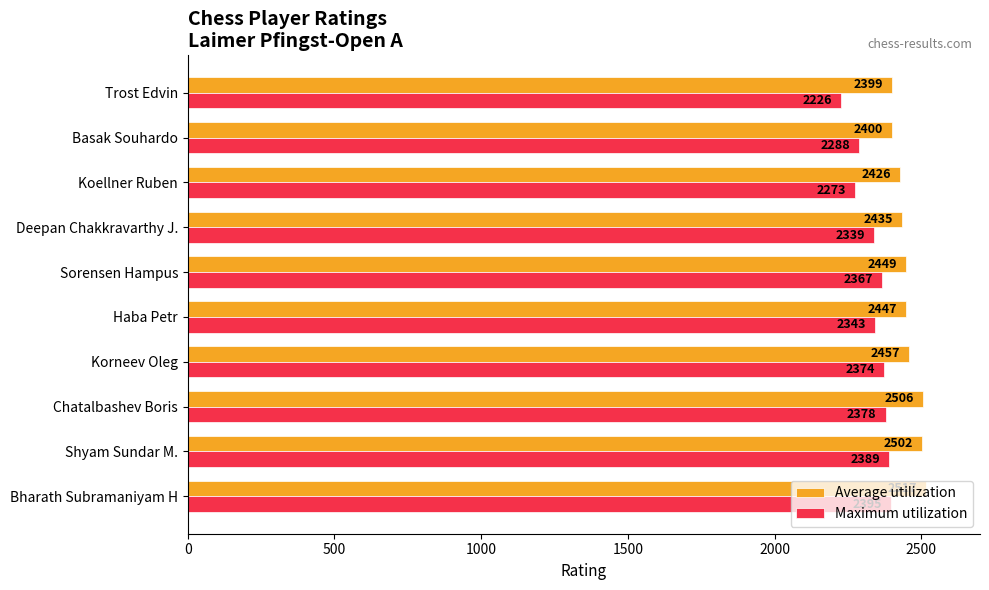

What is the minimum value for Average utilization?

2399